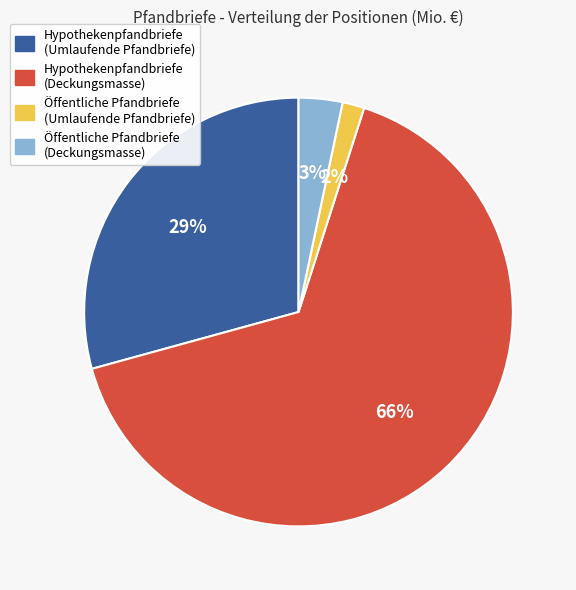

What percentage is the Öffentliche Pfandbriefe (Umlaufende Pfandbriefe) slice, to the nearest percent?

2%